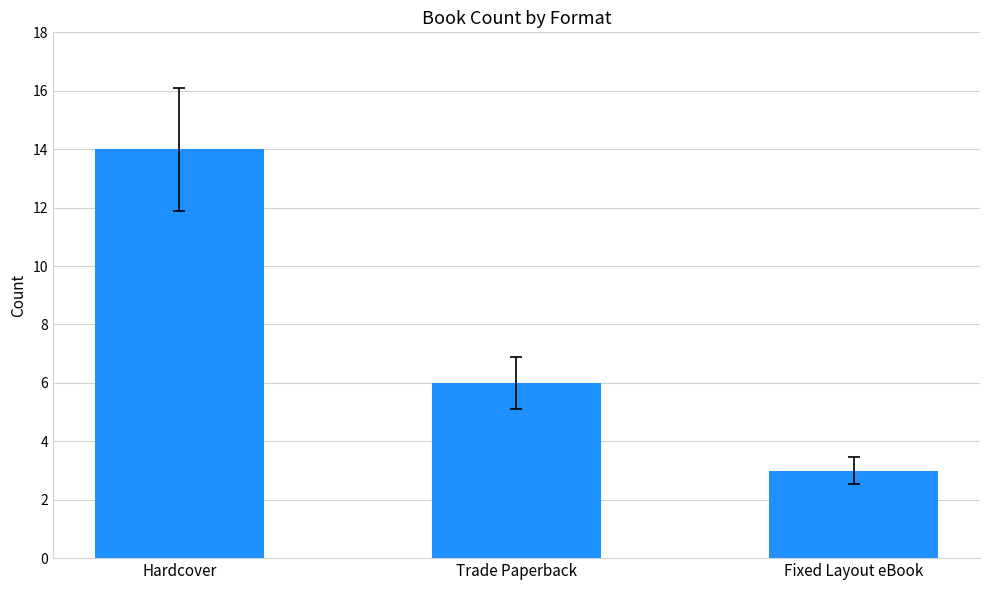

List the labels in order of value, largest first.

Hardcover, Trade Paperback, Fixed Layout eBook